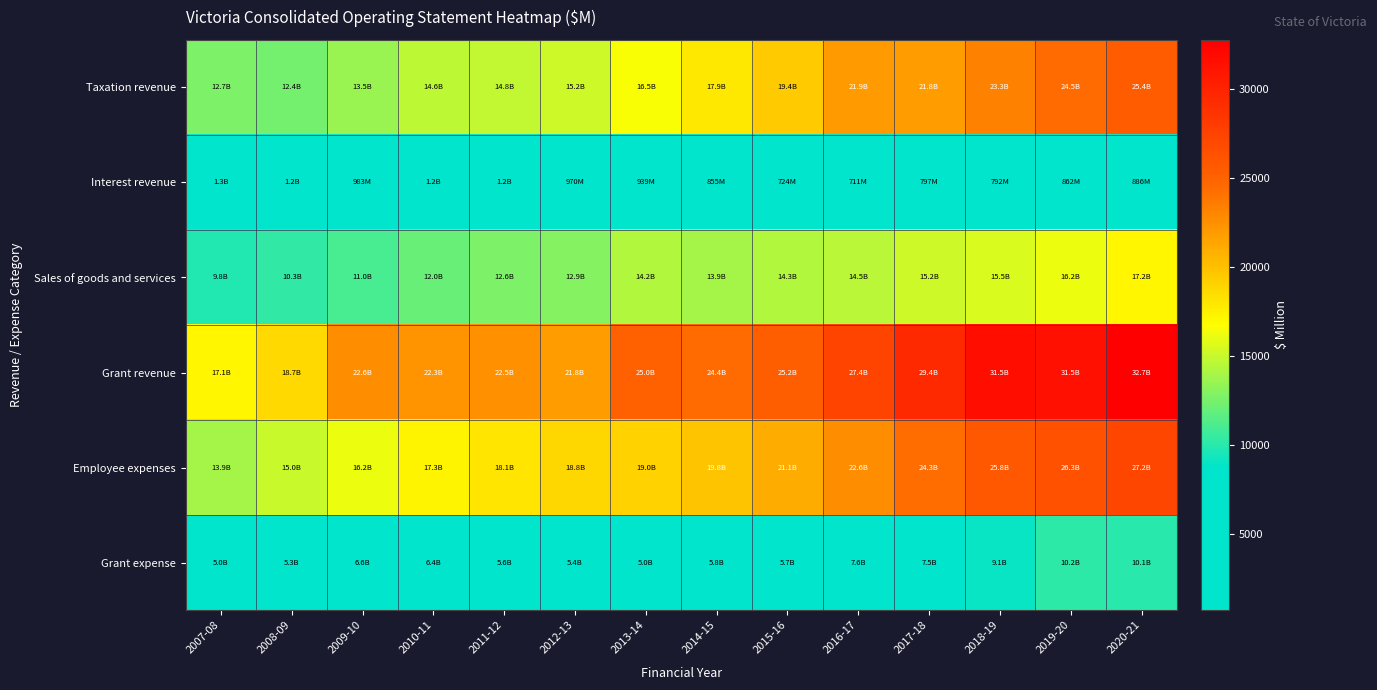

Reading right to left, extract all data points from this chart.

Taxation revenue: 2020-21=25448.1	2019-20=24459.5	2018-19=23348.9	2017-18=21794.4	2016-17=21892.3	2015-16=19445.9	2014-15=17936.0	2013-14=16490.4	2012-13=15184.7	2011-12=14775.9	2010-11=14647.1	2009-10=13534.6	2008-09=12443.6	2007-08=12697.5
Interest revenue: 2020-21=886.2	2019-20=862.1	2018-19=792.0	2017-18=796.5	2016-17=710.7	2015-16=723.8	2014-15=855.1	2013-14=938.6	2012-13=970.4	2011-12=1215.8	2010-11=1203.6	2009-10=982.9	2008-09=1190.0	2007-08=1300.9
Sales of goods and services: 2020-21=17174.6	2019-20=16150.0	2018-19=15485.6	2017-18=15150.6	2016-17=14538.9	2015-16=14324.3	2014-15=13906.3	2013-14=14233.3	2012-13=12896.9	2011-12=12609.6	2010-11=12009.3	2009-10=11024.2	2008-09=10326.9	2007-08=9752.2
Grant revenue: 2020-21=32736.2	2019-20=31466.2	2018-19=31536.3	2017-18=29429.0	2016-17=27350.5	2015-16=25241.3	2014-15=24376.7	2013-14=25019.1	2012-13=21790.4	2011-12=22476.7	2010-11=22298.6	2009-10=22606.6	2008-09=18722.6	2007-08=17108.5
Employee expenses: 2020-21=27154.4	2019-20=26328.1	2018-19=25795.1	2017-18=24271.8	2016-17=22616.6	2015-16=21065.5	2014-15=19833.8	2013-14=19029.7	2012-13=18794.9	2011-12=18057.2	2010-11=17256.7	2009-10=16218.3	2008-09=15037.0	2007-08=13926.9
Grant expense: 2020-21=10083.9	2019-20=10151.1	2018-19=9063.9	2017-18=7504.5	2016-17=7623.6	2015-16=5656.6	2014-15=5821.8	2013-14=5040.1	2012-13=5398.3	2011-12=5635.4	2010-11=6409.7	2009-10=6632.8	2008-09=5273.8	2007-08=5047.2